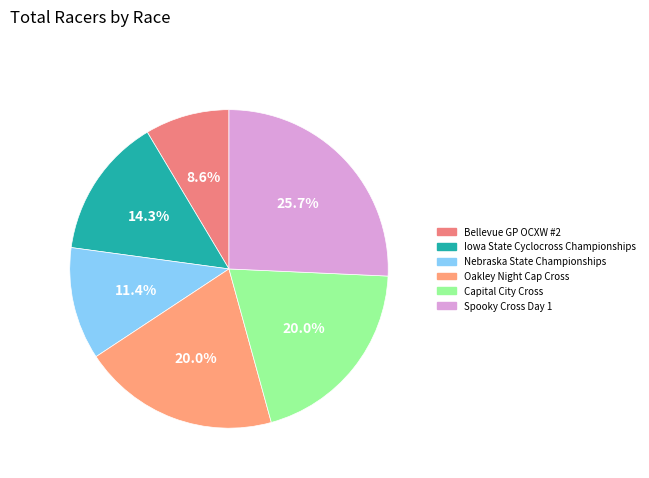

Which category has the biggest portion of the pie?

Spooky Cross Day 1